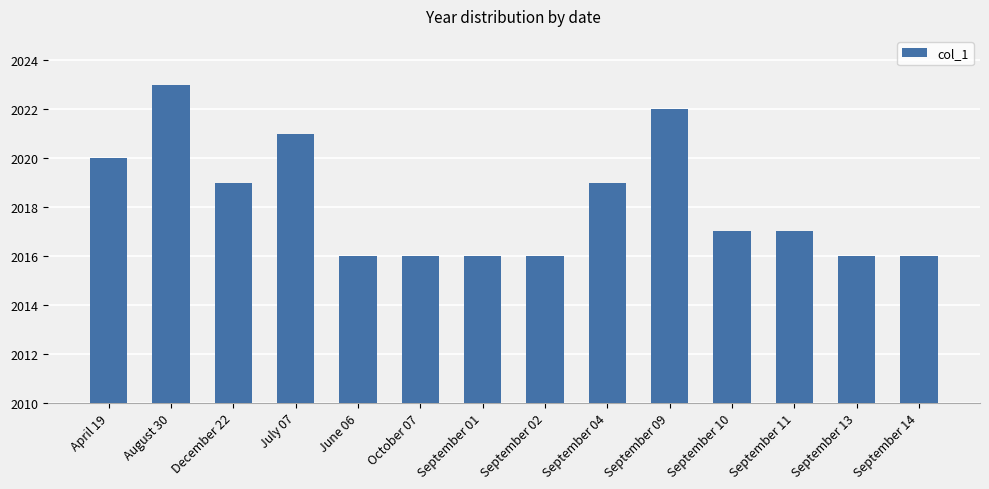

Reading left to right, transcribe all the data shown in this chart.

2020	2023	2019	2021	2016	2016	2016	2016	2019	2022	2017	2017	2016	2016